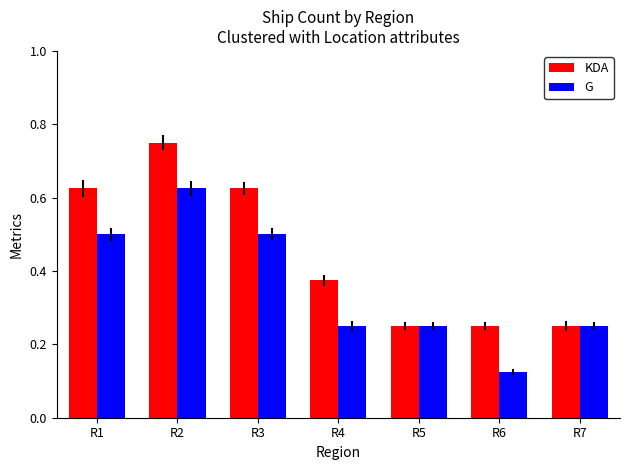

What is the sum of all G values?

2.5